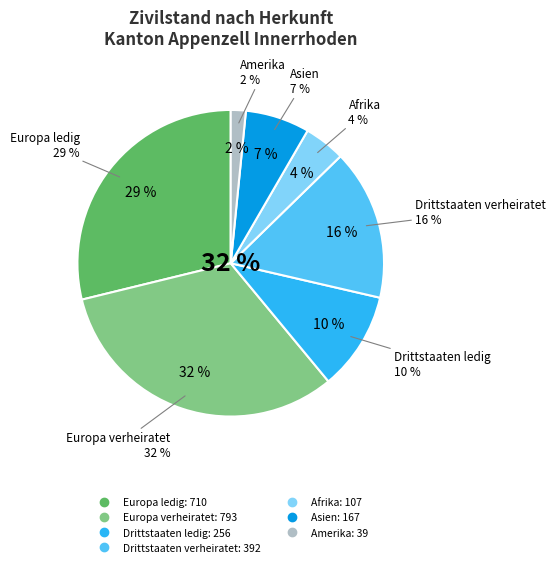

Between verheiratet (Afrika) and ledig (Asien), which is larger?

ledig (Asien)